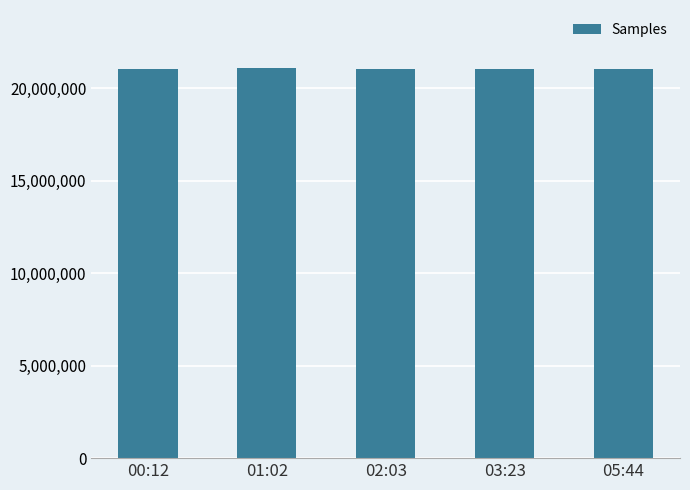

Is it true that the value at 02:03 is 21059702?

True